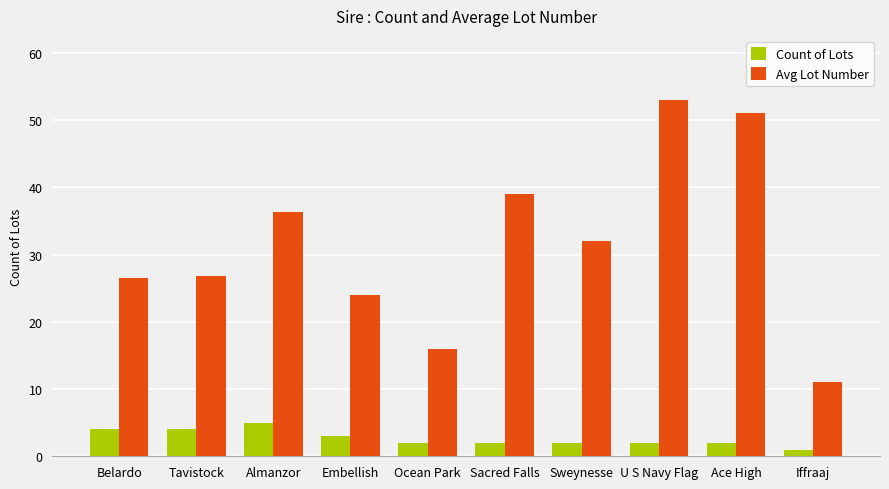

What is the highest value of the Count of Lots series?

5.0